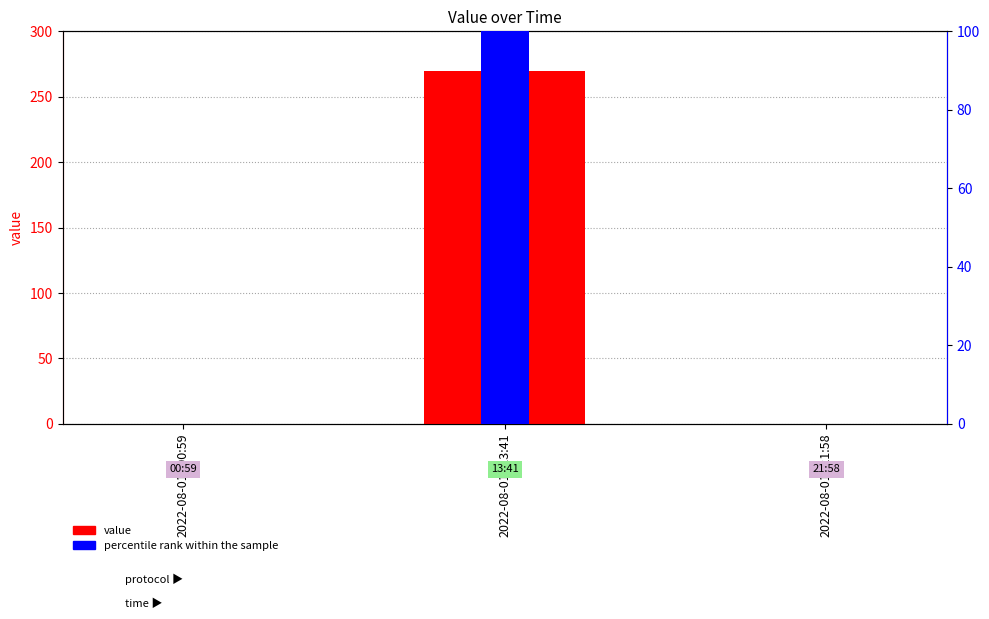

Which has a higher value, 2022-08-01T13:41 or 2022-08-01T00:59?

2022-08-01T13:41